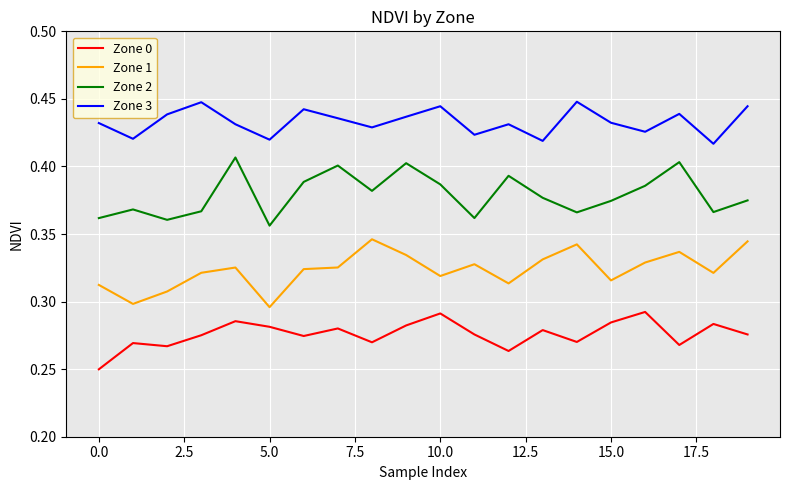

True or false: Zone 1 and Zone 0 cross at least once.

False